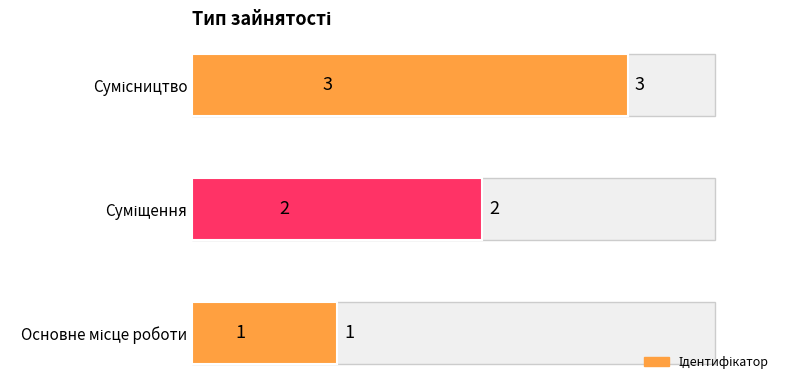

Count the values in the range 1 to 3.

3